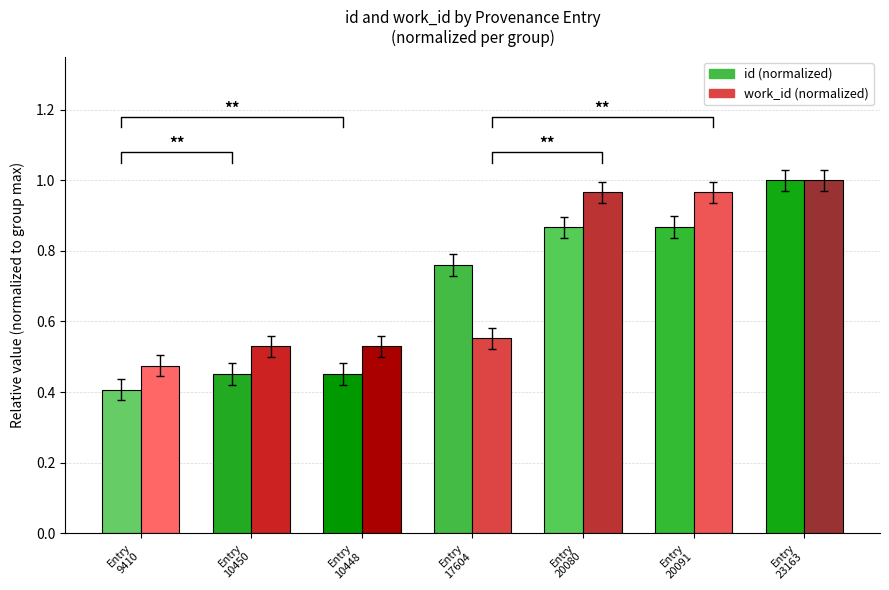

Reading left to right, what are all the values shown in this chart?

id (normalized): 0.4	0.5	0.5	0.8	0.9	0.9	1.0
work_id (normalized): 0.5	0.5	0.5	0.6	1.0	1.0	1.0